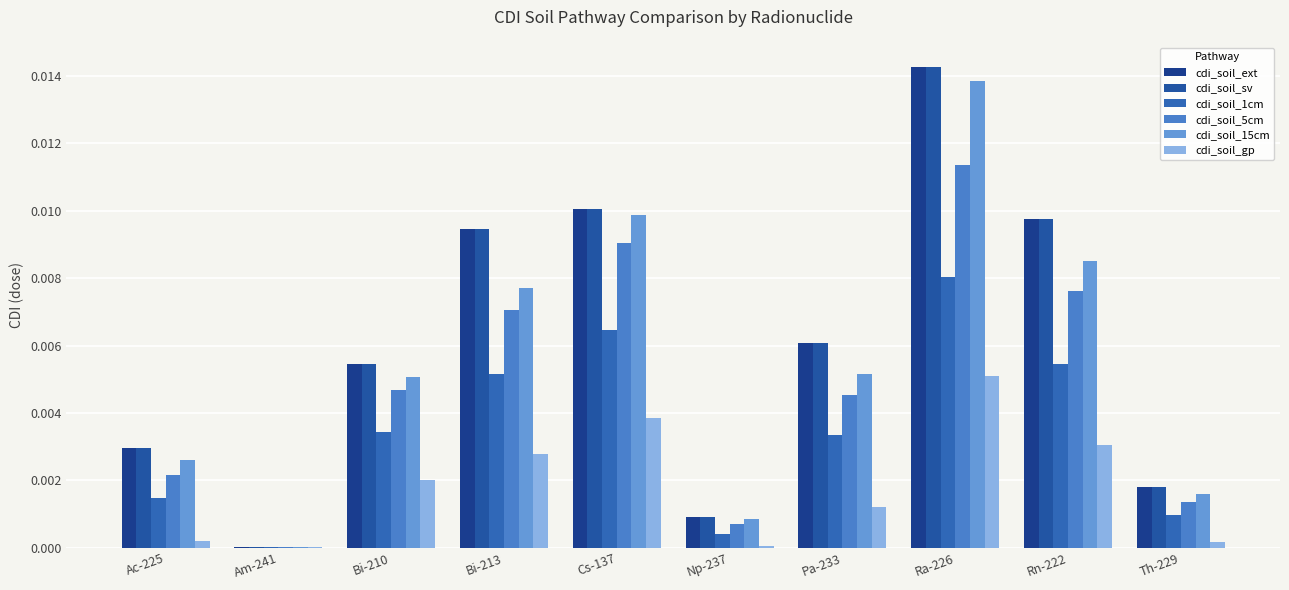

Are the bars grouped side by side (vs. stacked)?

Yes